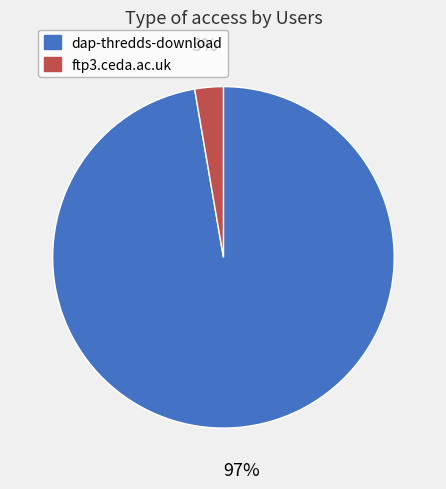

How many segments does this pie chart have?

2